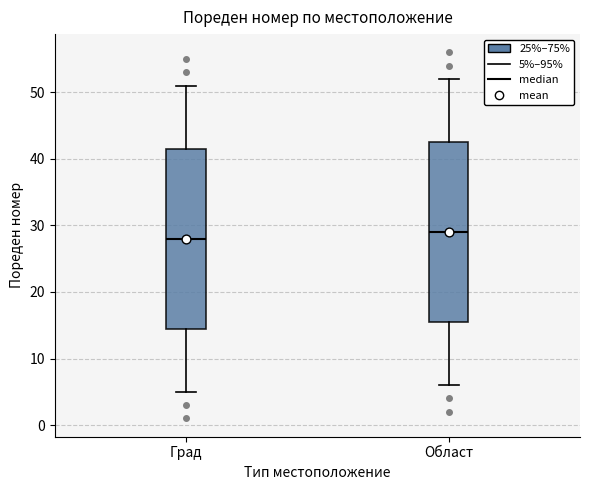

Reading left to right, transcribe this box plot: for each box, give where its median line is, the range the box spans, and where its two whiskers end, as read against the y-axis. The values are not printed on the chart, so give them approximately, as read against the axis.

Град: median 28, box 15 to 42, whiskers 5 to 51
Област: median 29, box 16 to 43, whiskers 6 to 52